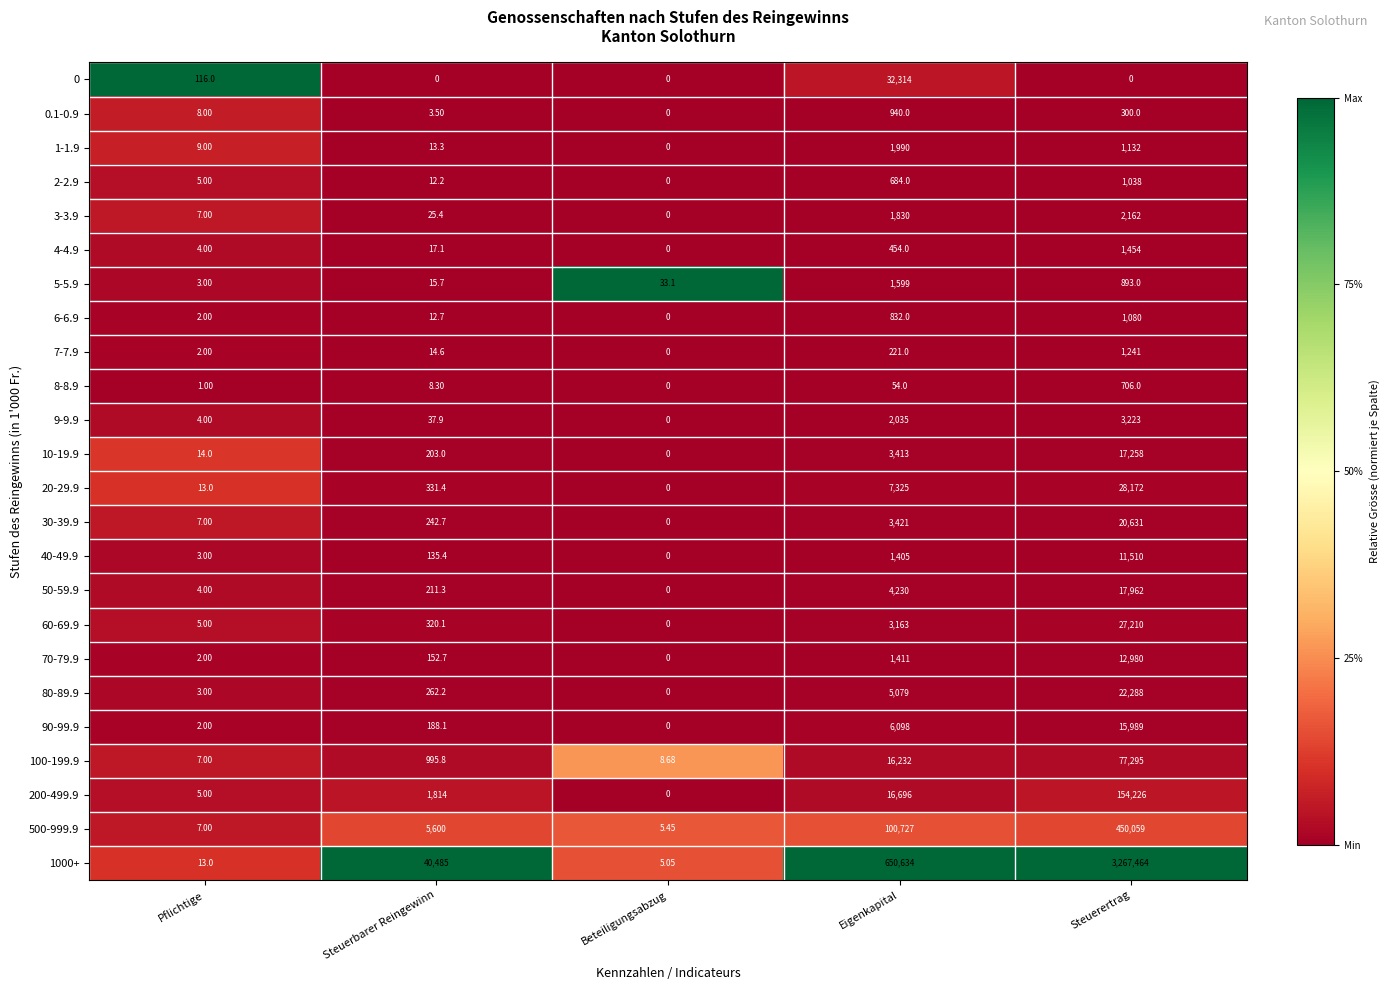

At which category is the sum across all series the highest?

Steuerertrag